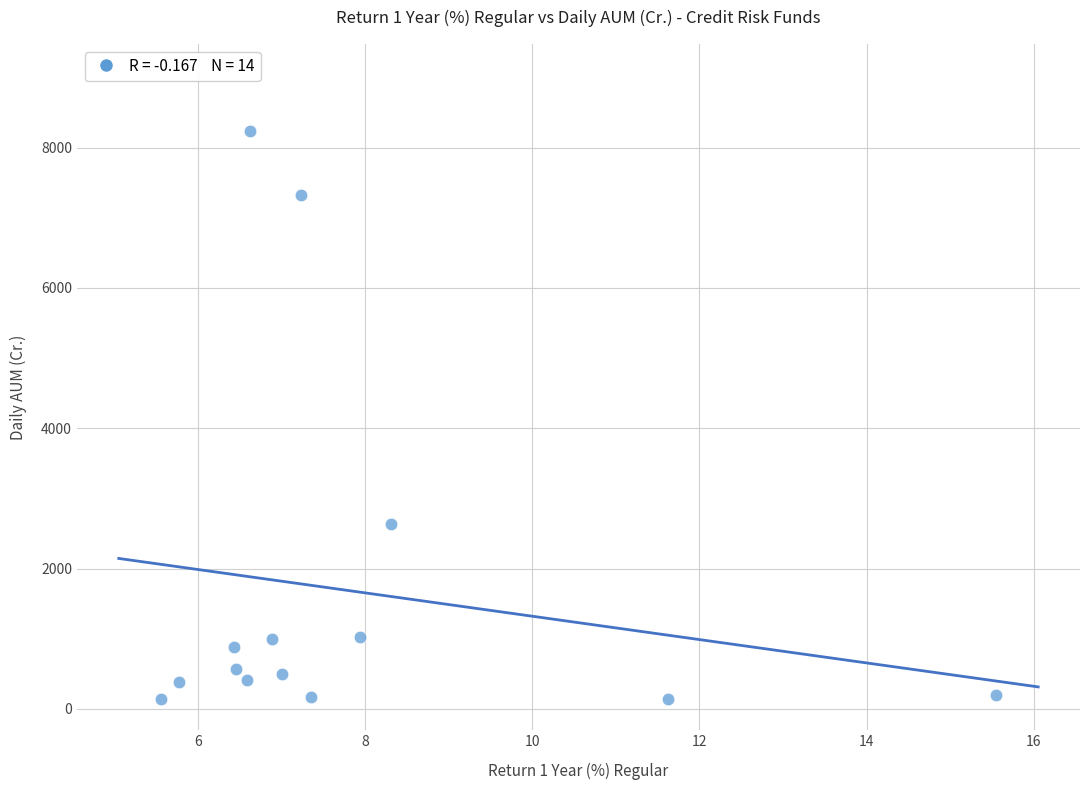

What is the range of Y values (max minus min)?

8097.6